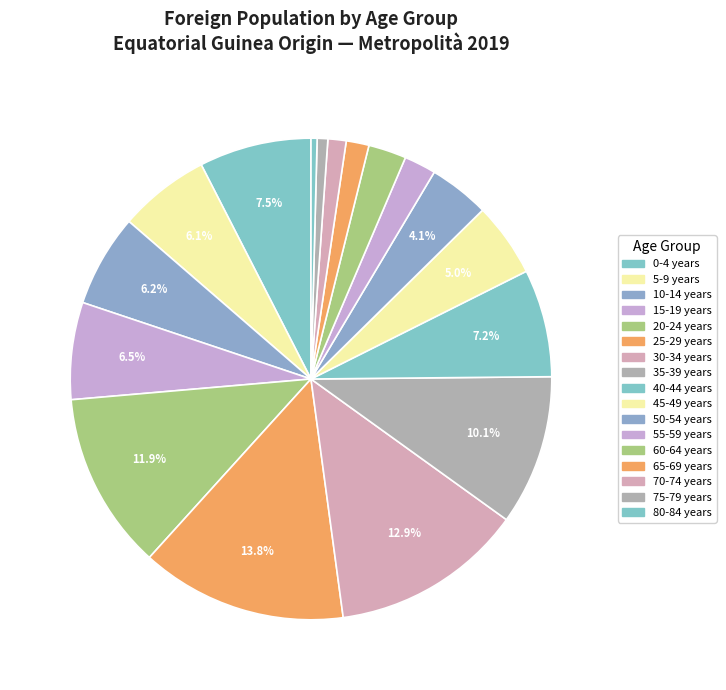

Does 65-69 years account for over 50% of the chart?

No